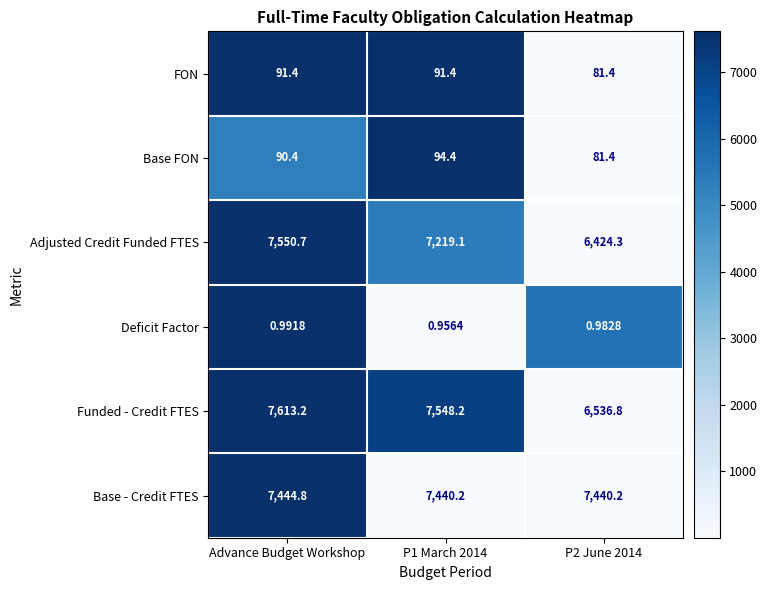

What is the total value across all series at Advance Budget Workshop?

22791.5